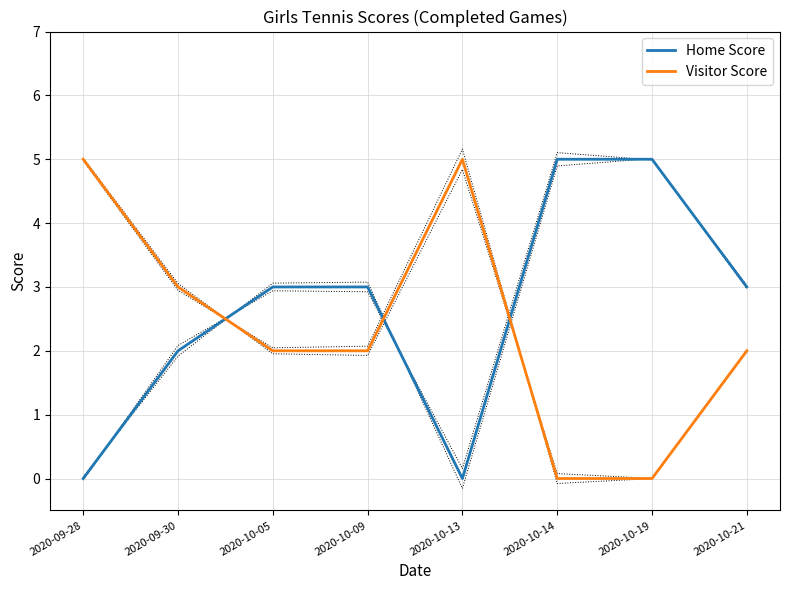

What is the label of the 6th point from the left?

2020-10-14